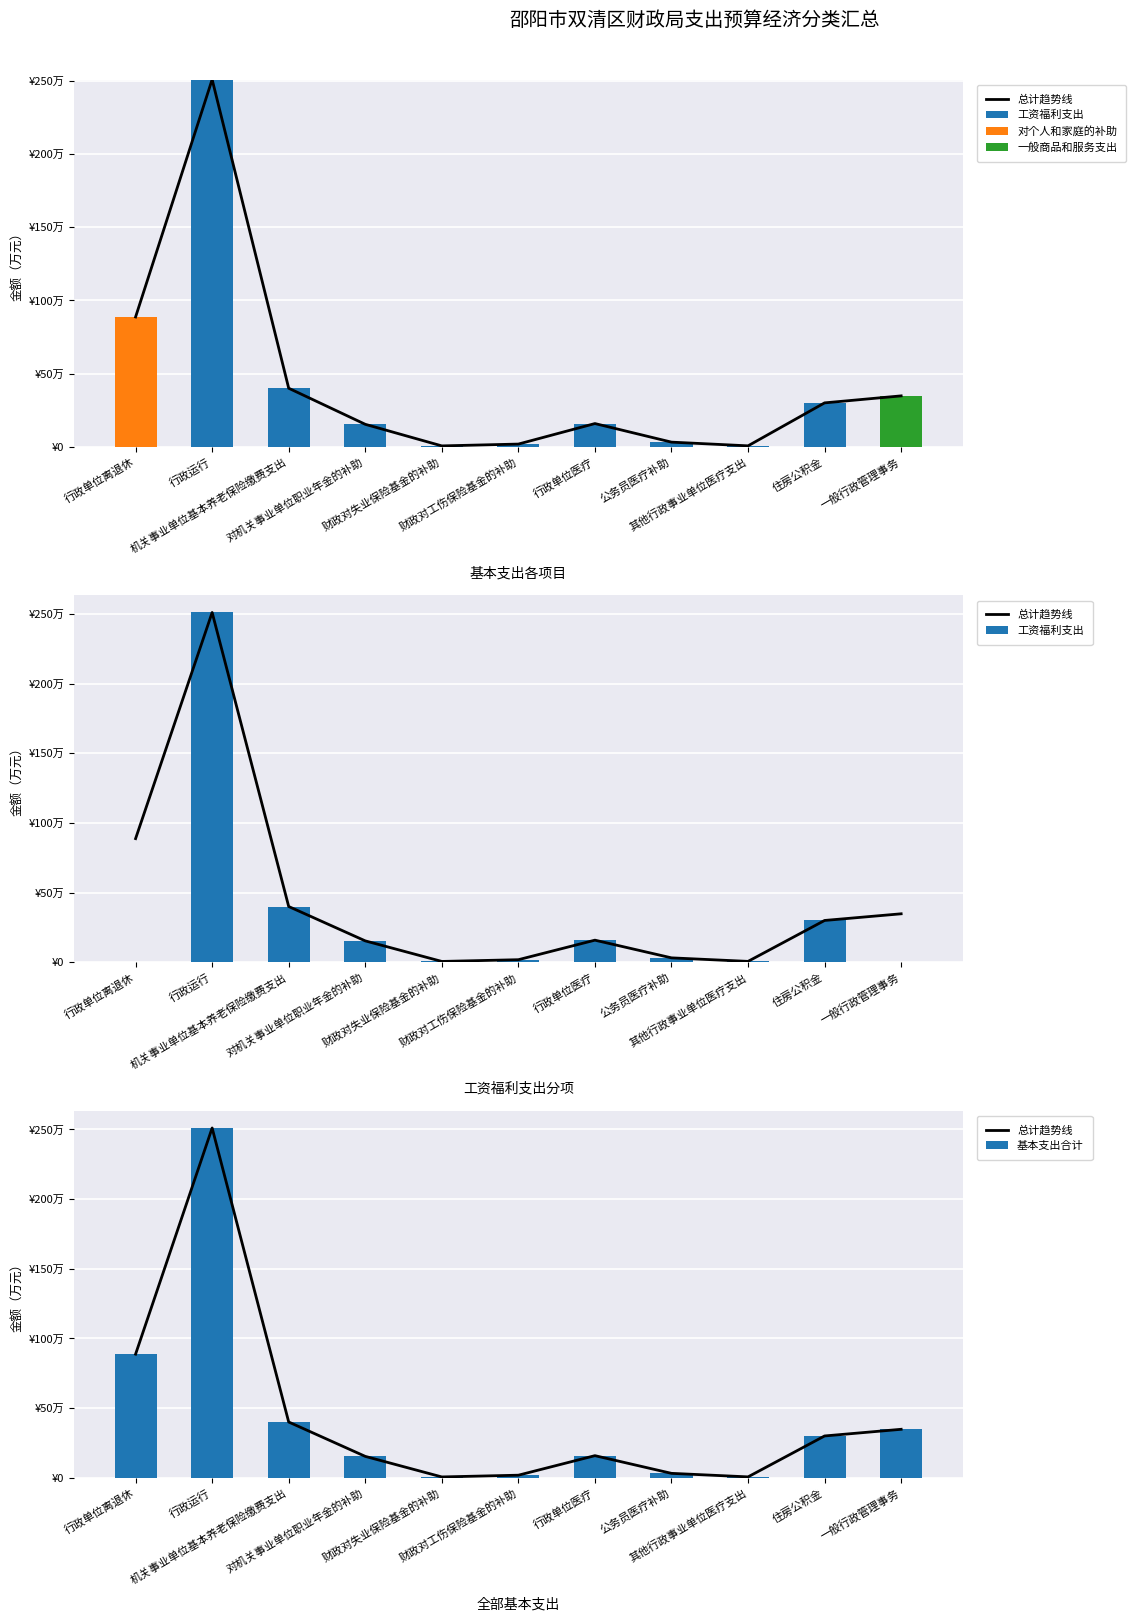

Is the value of 对个人和家庭的补助 at 公务员医疗补助 greater than the value of 一般商品和服务支出 at 对机关事业单位职业年金的补助?

No